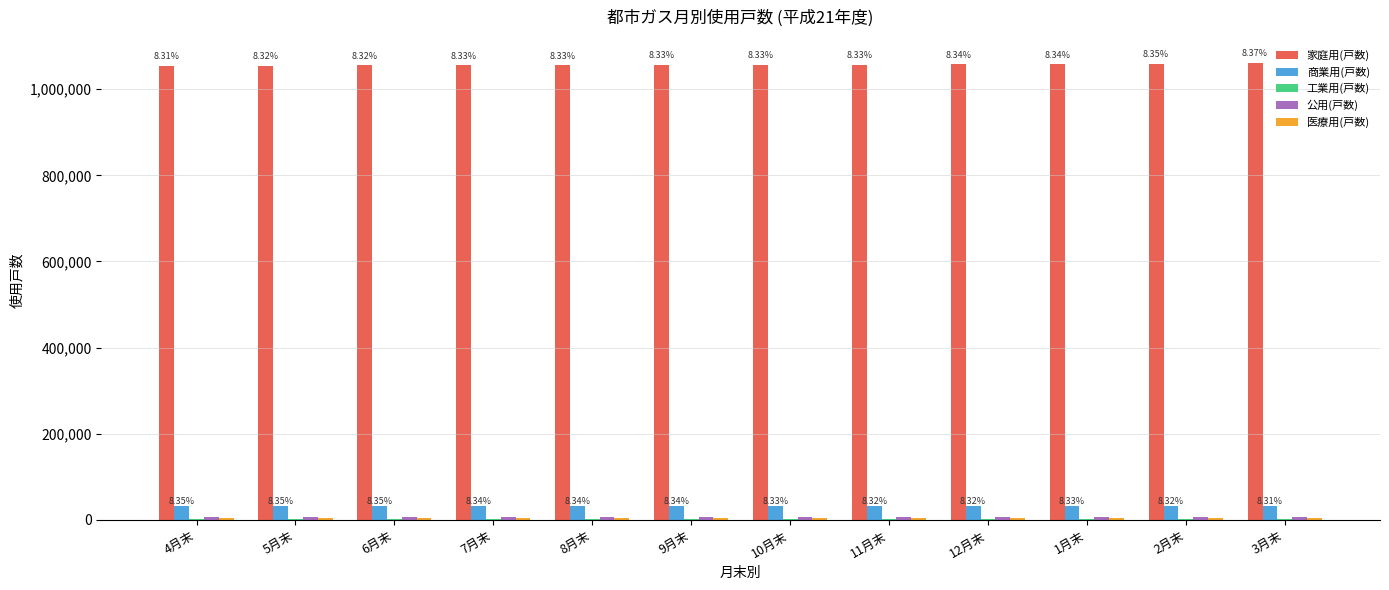

At which category is the sum across all series the highest?

3月末